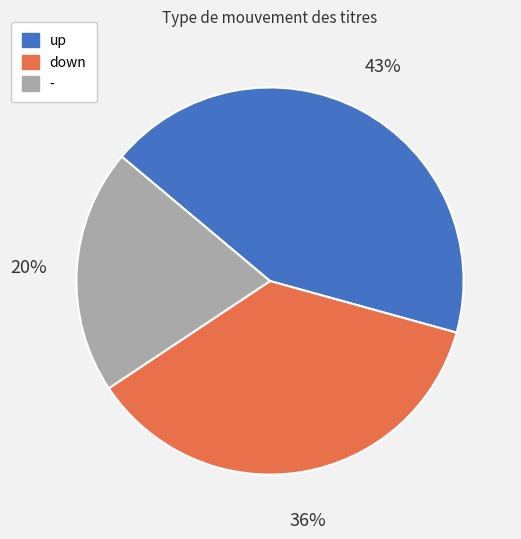

Rank the categories by value from highest to lowest.

up, down, -